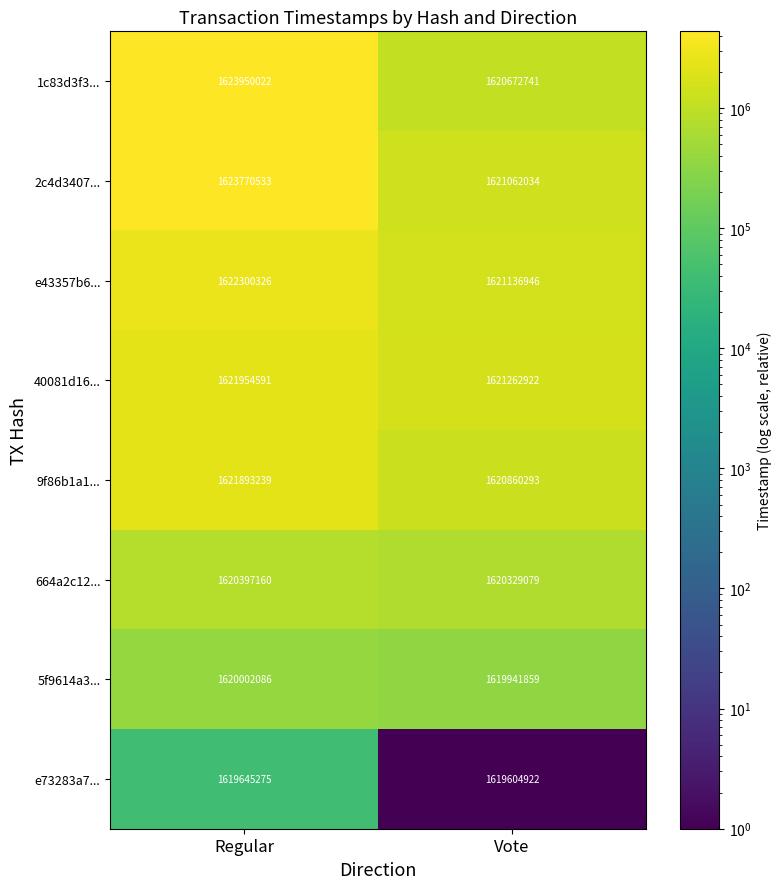

Reading left to right, list all the values displayed in this chart.

1c83d3f3...: 1623950022	1620672741
2c4d3407...: 1623770533	1621062034
e43357b6...: 1622300326	1621136946
40081d16...: 1621954591	1621262922
9f86b1a1...: 1621893239	1620860293
664a2c12...: 1620397160	1620329079
5f9614a3...: 1620002086	1619941859
e73283a7...: 1619645275	1619604922